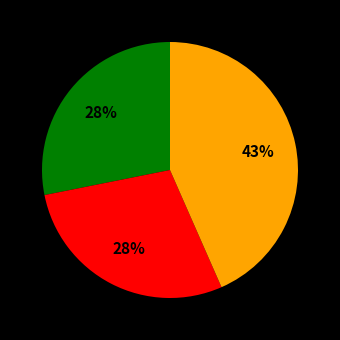

To the nearest percent, what is the difference between the largest and smallest slice percentages?

15%